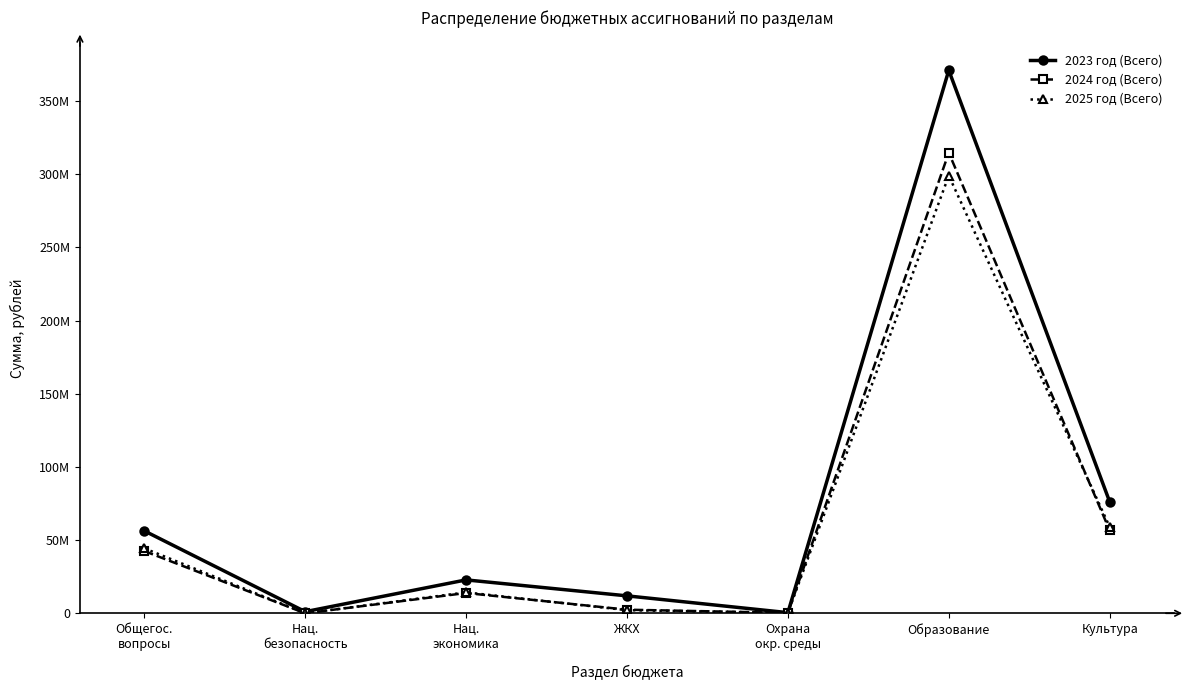

At which label does 2023 год (Всего) first exceed 22812185?

Общегос.
вопросы